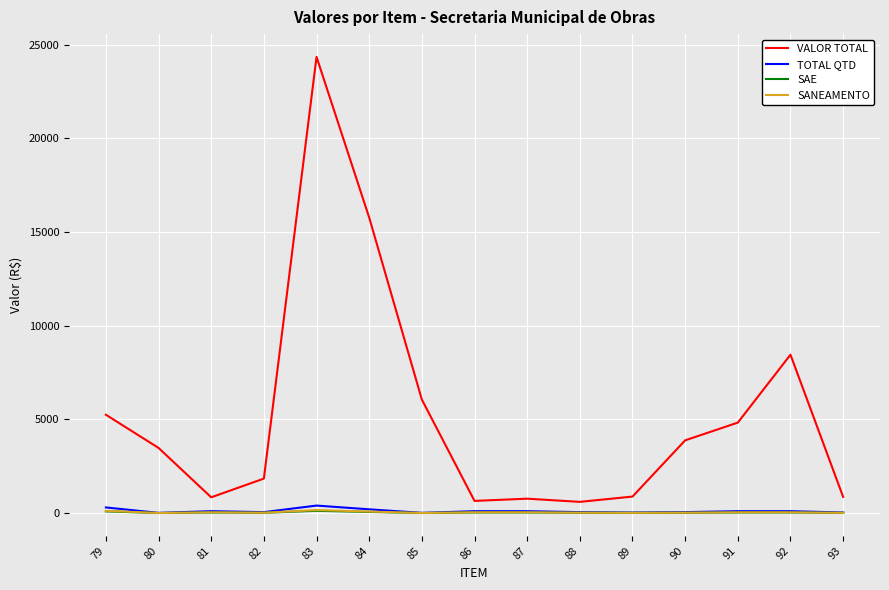

Which series has the largest total across all categories?

VALOR TOTAL